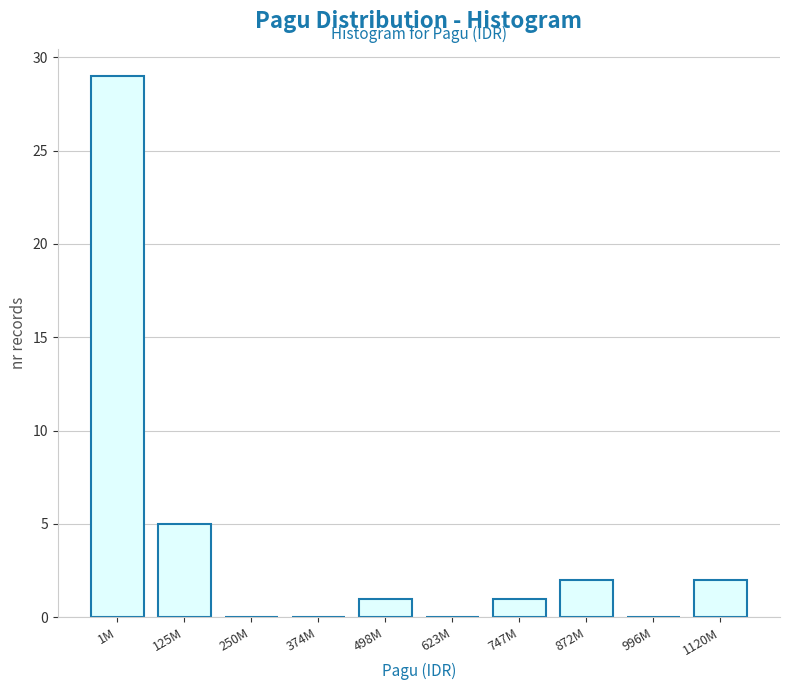

Reading left to right, what are all the values shown in this chart?

1M=29	125M=5	250M=0	374M=0	498M=1	623M=0	747M=1	872M=2	996M=0	1120M=2